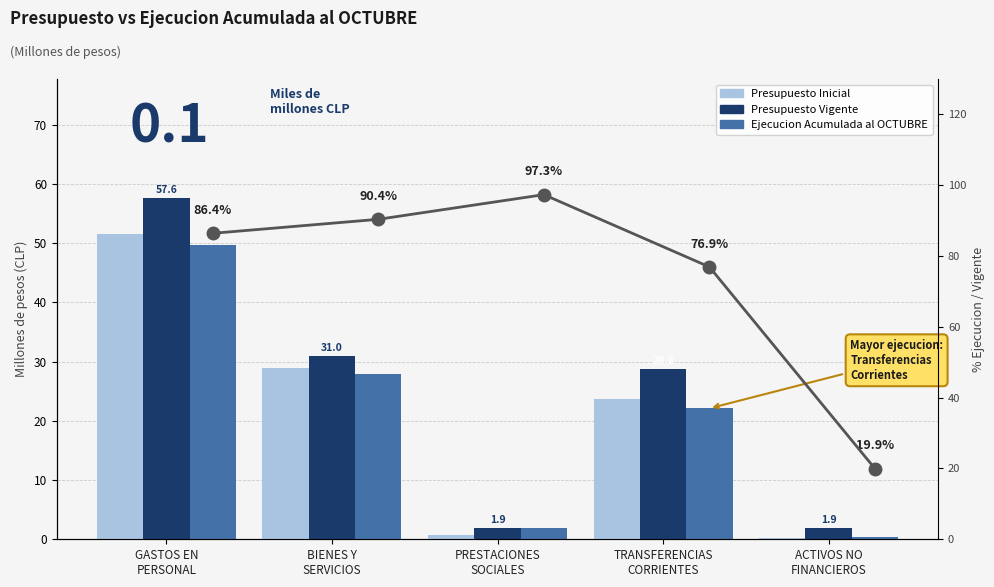

Between BIENES Y
SERVICIOS and TRANSFERENCIAS
CORRIENTES, which series saw the biggest shift?

% Ejecucion/Vigente